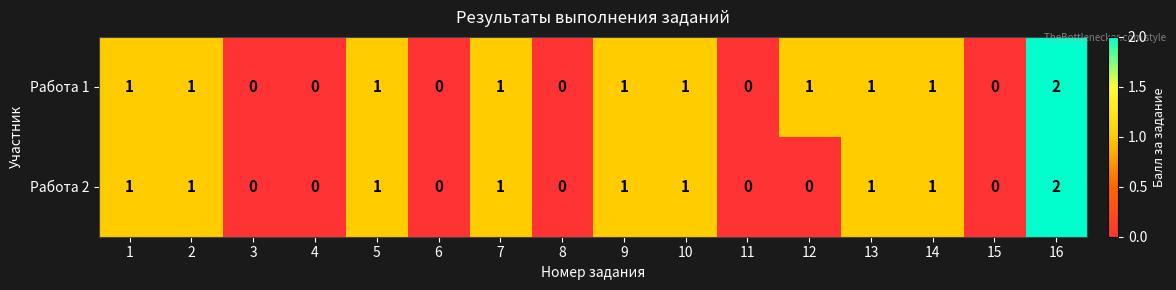

Which series has the largest total across all categories?

Работа 1